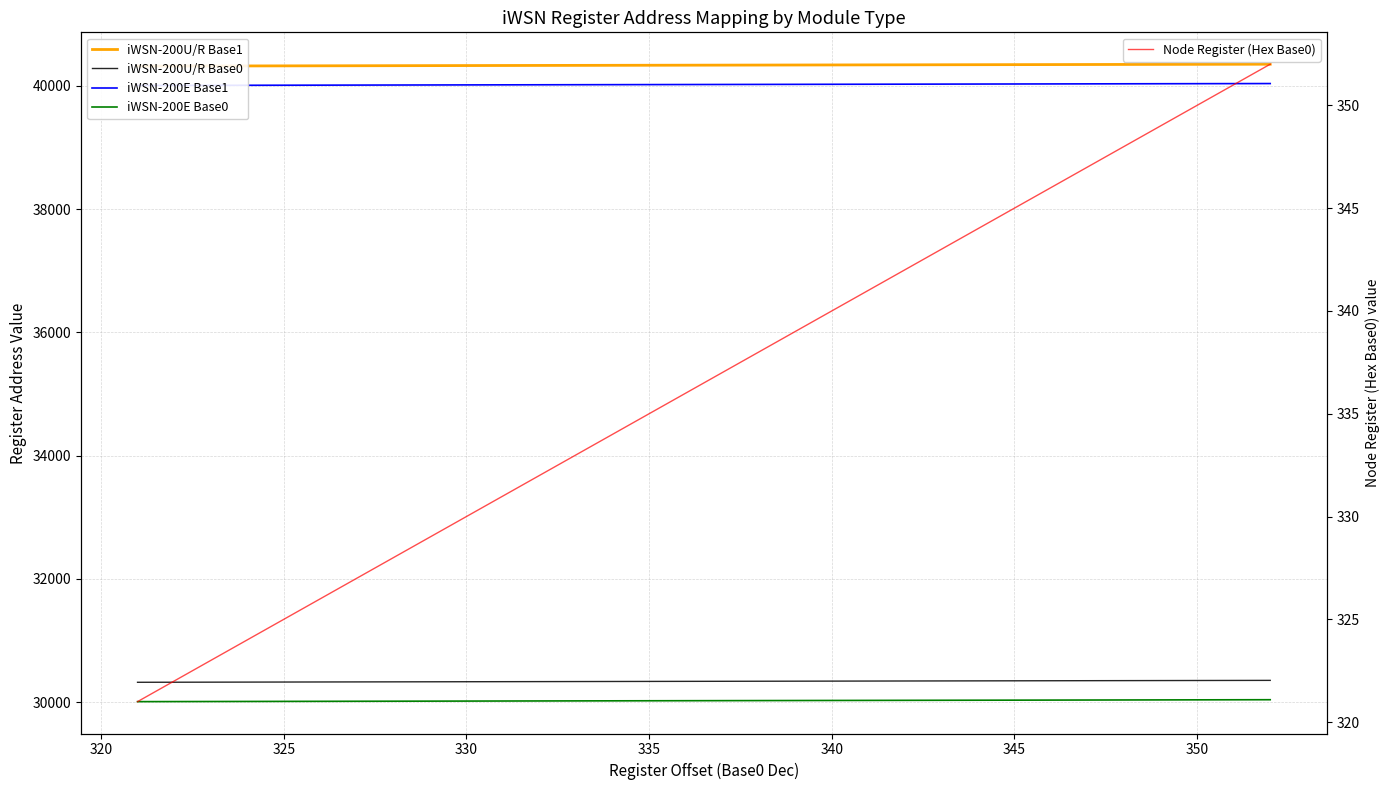

What is the average value of the Node Register (Hex Base0) series?

336